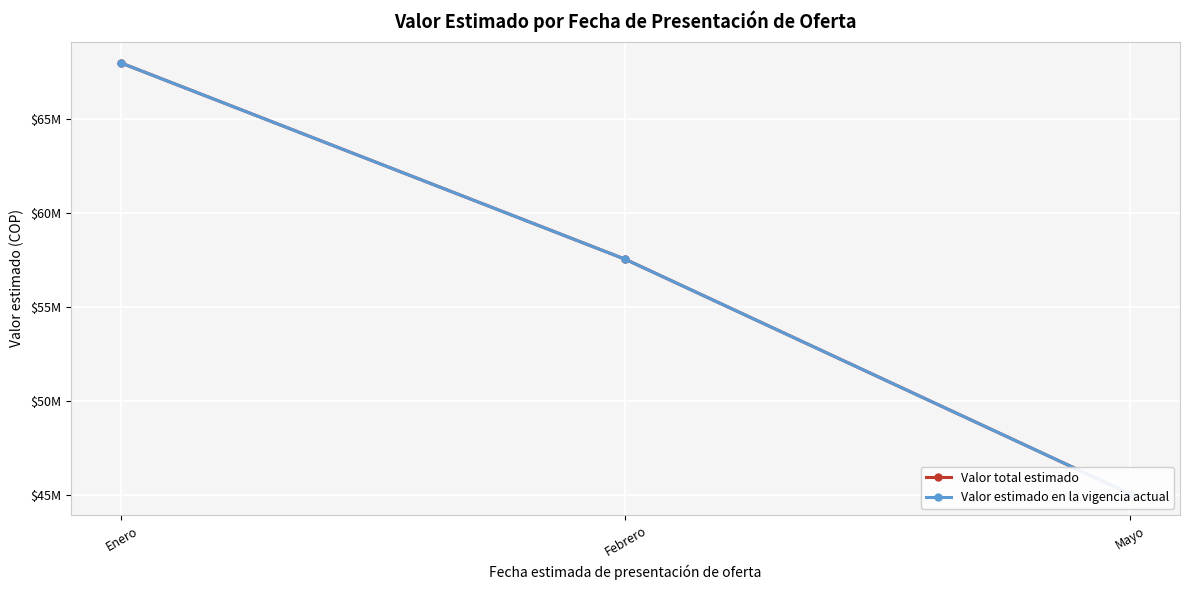

What is the sum of all Valor estimado en la vigencia actual values?

170549537.5